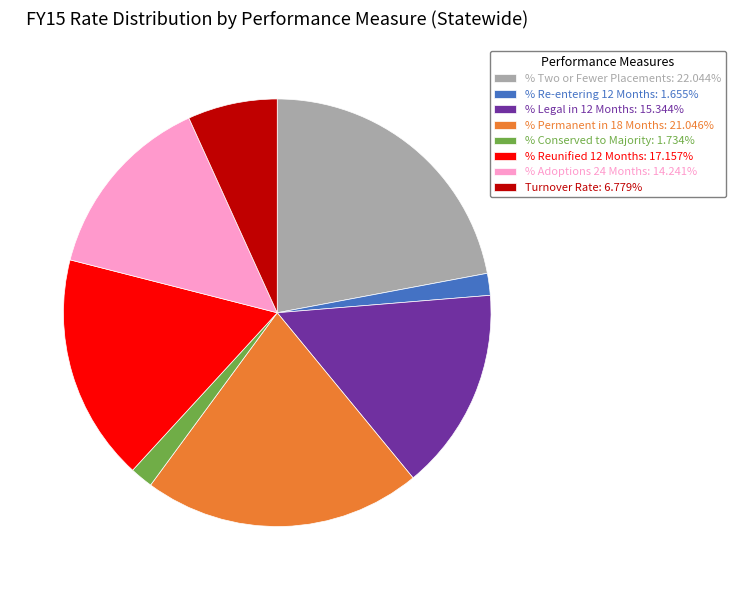

Is it true that % Adoptions 24 Months is 14% of the pie?

True